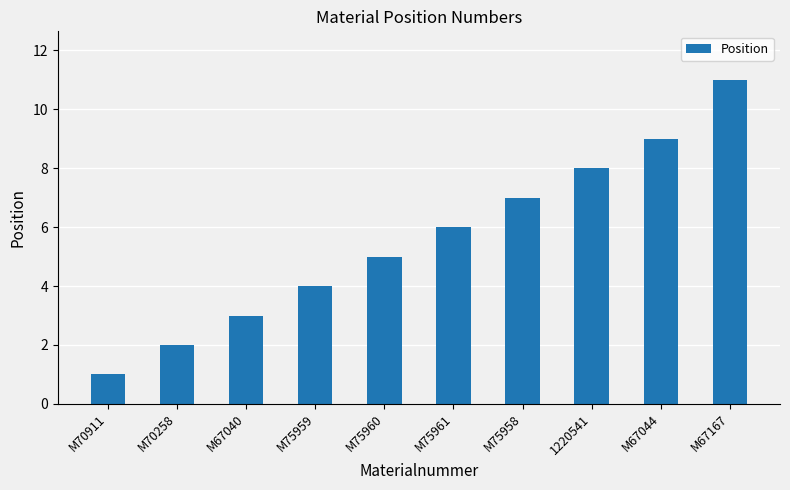

What position from the right is M67167?

1